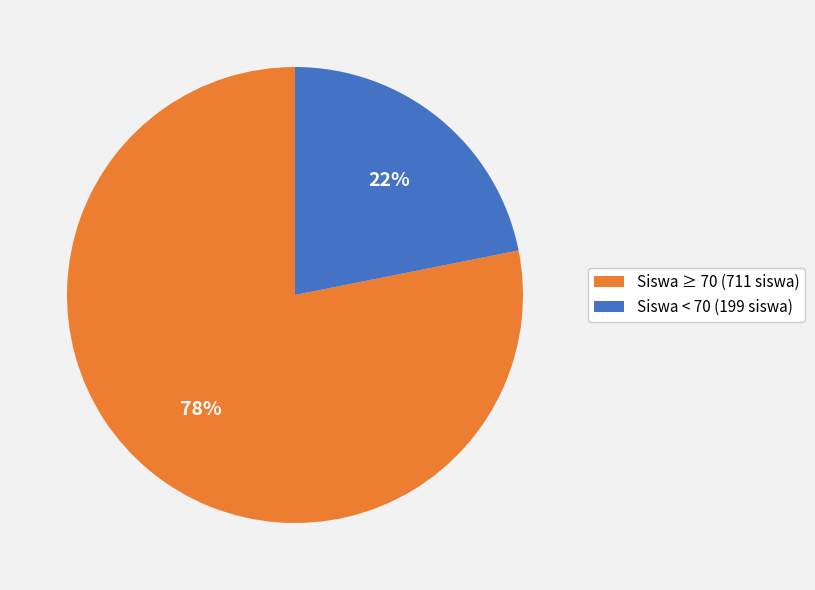

Between Siswa ≥ 70 (711 siswa) and Siswa < 70 (199 siswa), which is larger?

Siswa ≥ 70 (711 siswa)